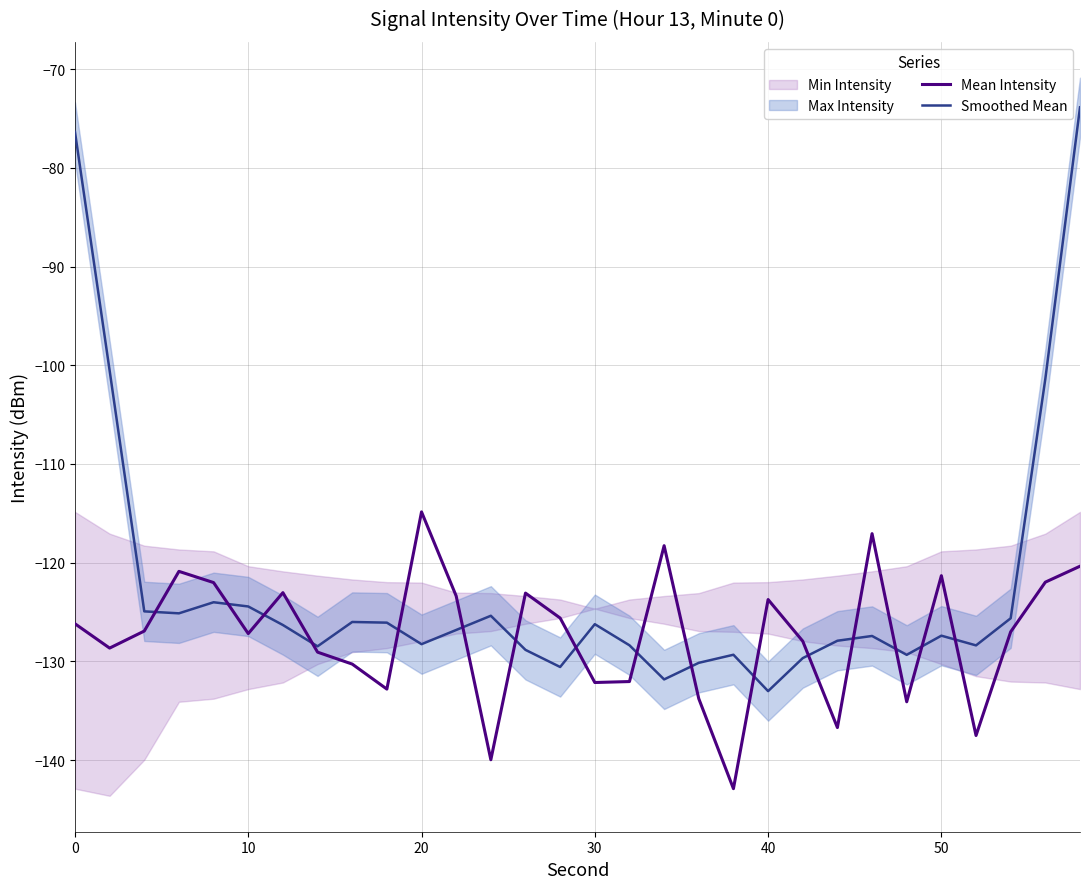

Is it true that Mean Intensity equals -121.3 at 50?

True